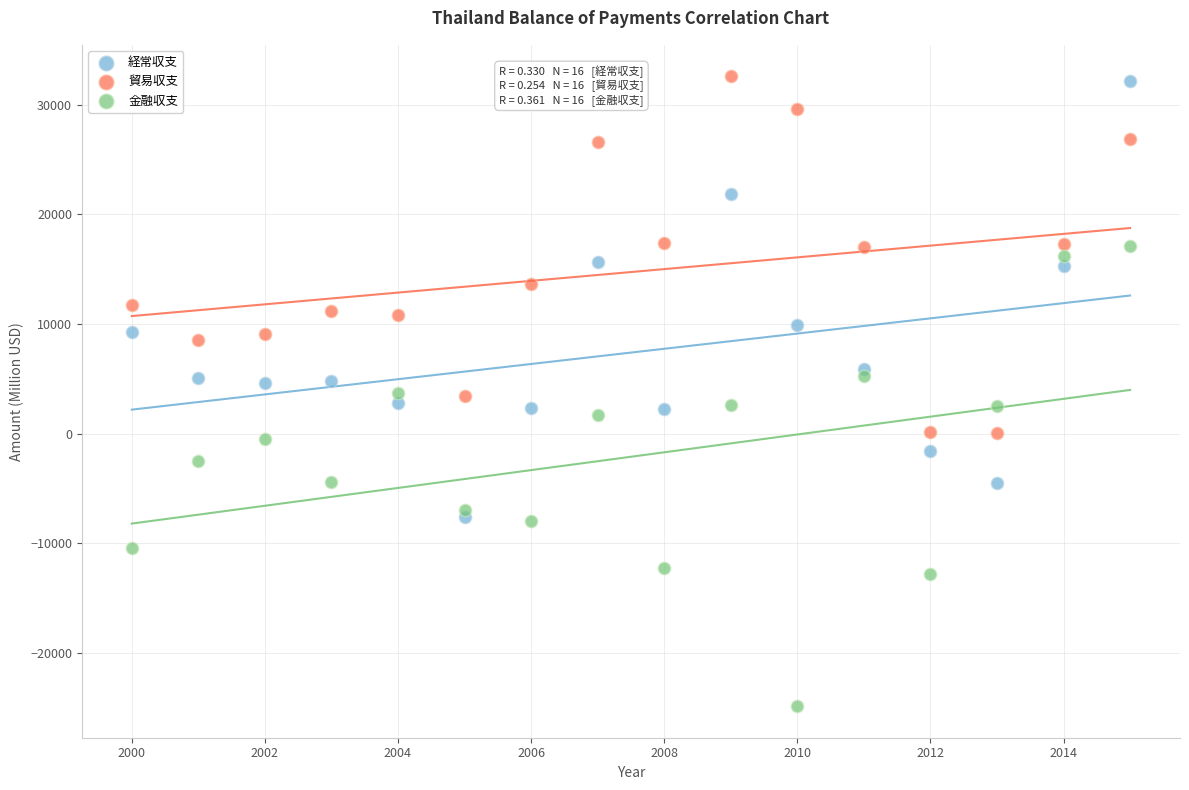

Which series reaches the minimum Y coordinate?

金融収支